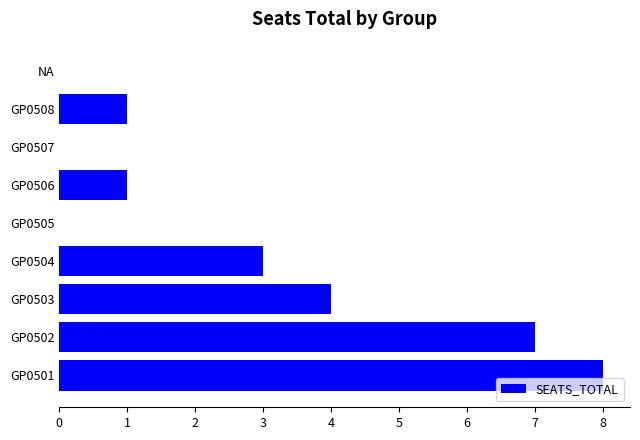

What value does the data have at GP0503?

4